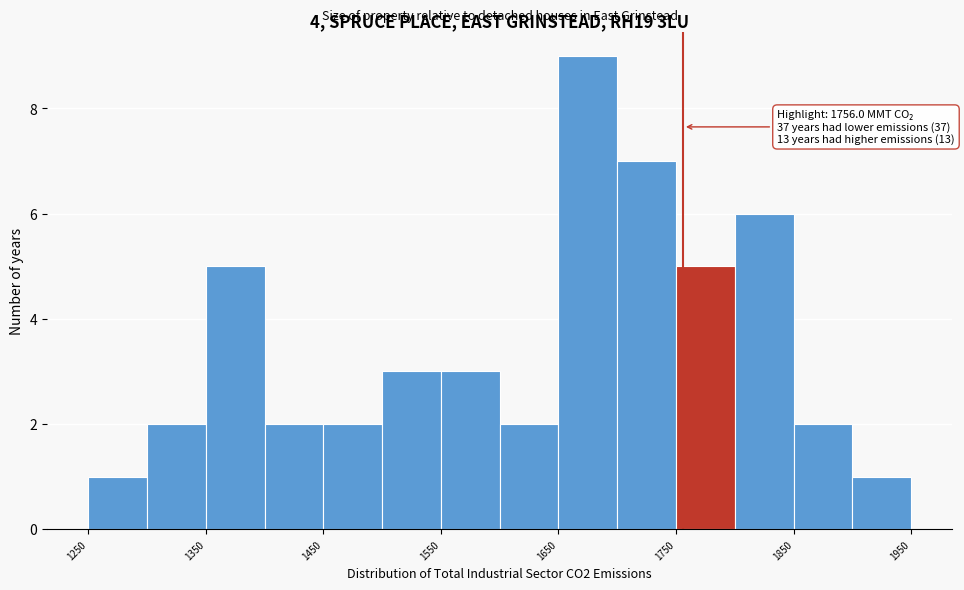

Which range on the x-axis has the tallest bar?

1650 to 1700